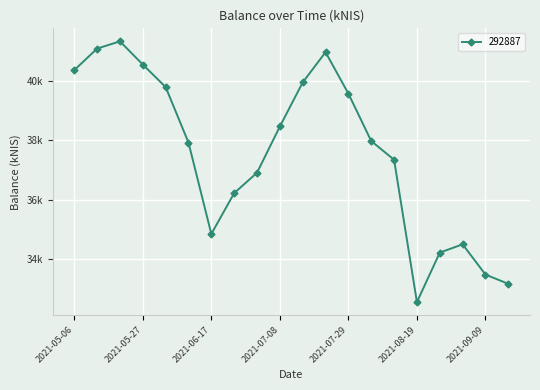

Is this an area chart (filled region under the line)?

No